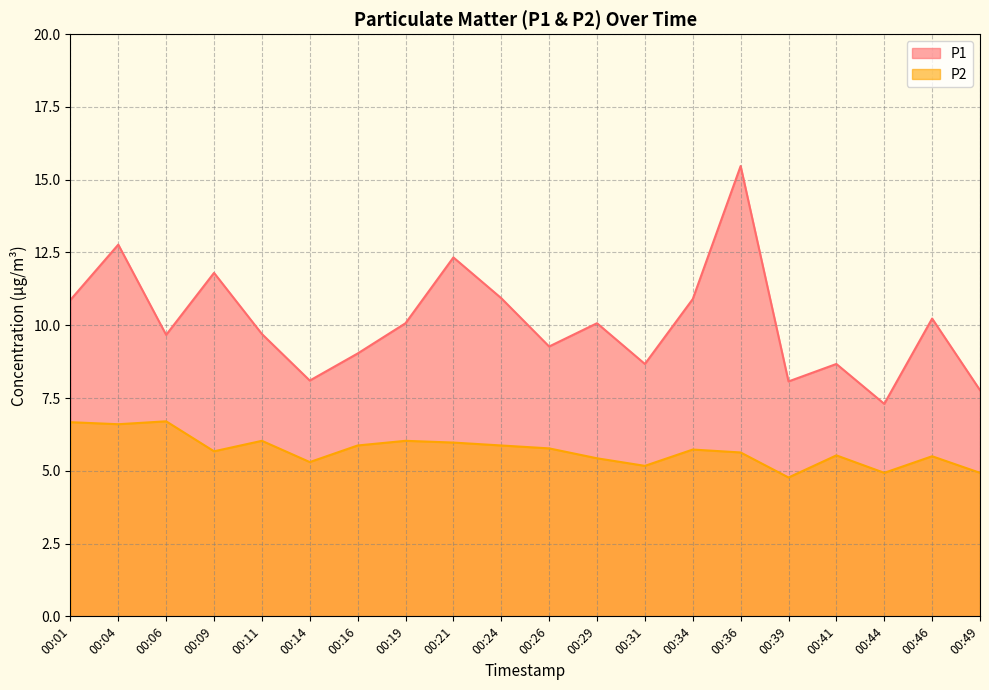

Which category has the highest value in the P1 series?

00:36